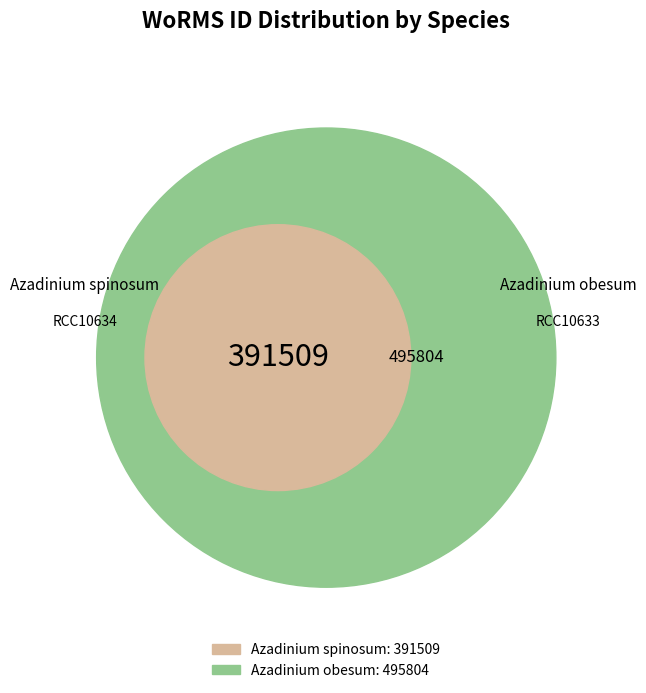

Between Azadinium obesum and Azadinium spinosum, which is larger?

Azadinium obesum